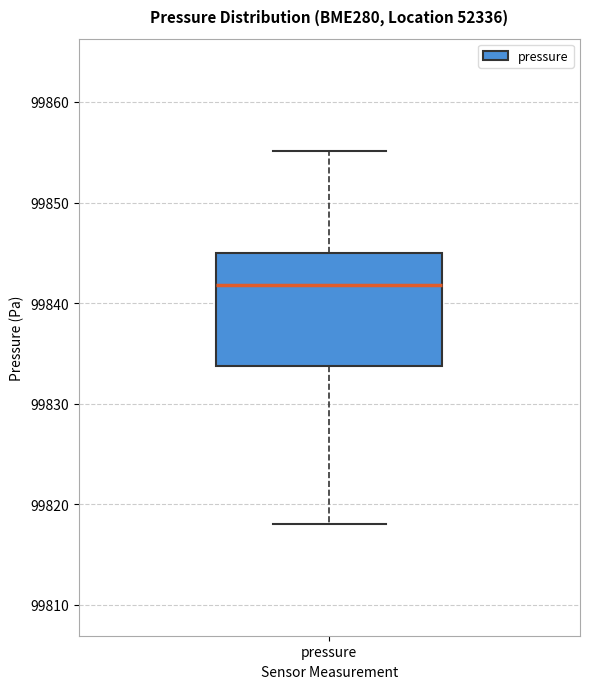

Where does the median line of the box for pressure sit on the y-axis? The values are not printed on the chart, so give them approximately, as read against the axis.

99842